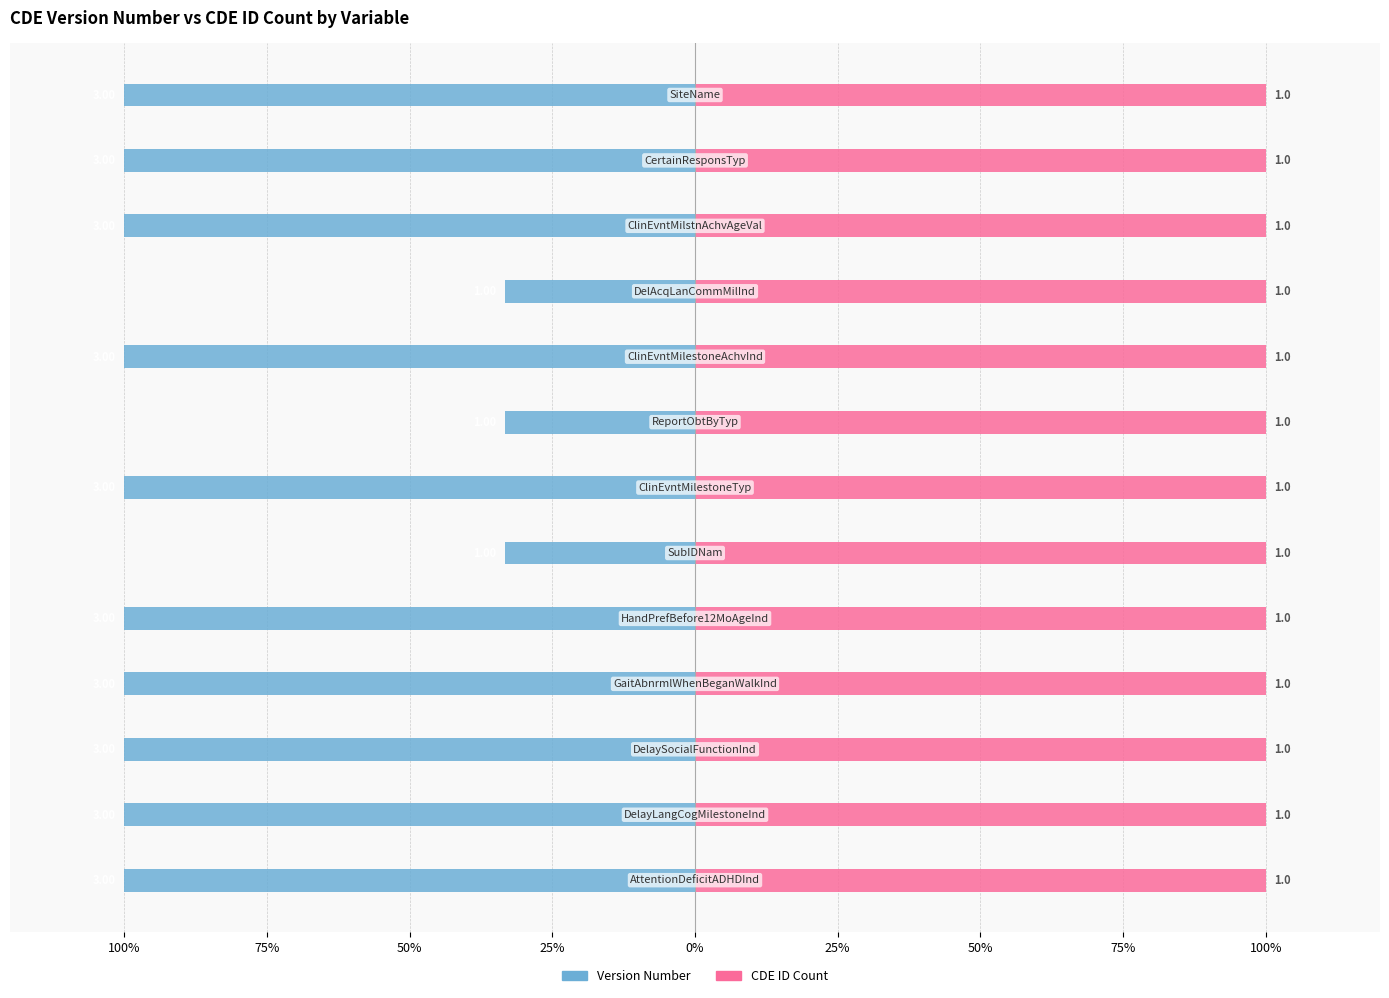

How many bars are there in each group?

2